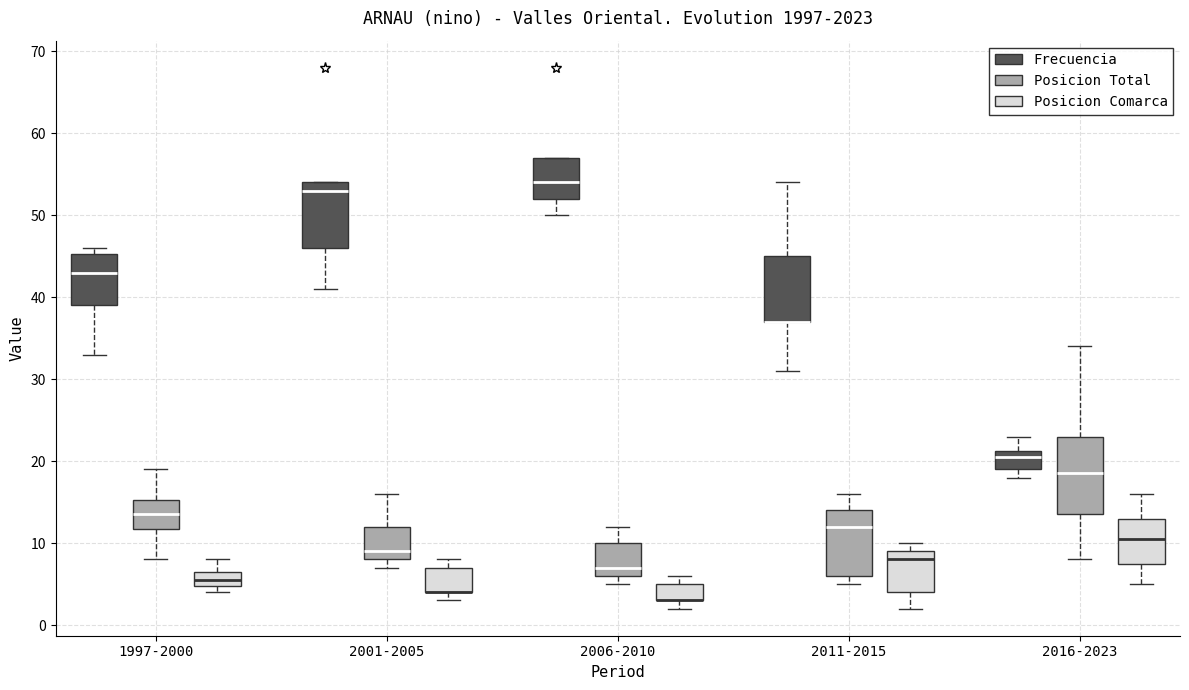

Comparing the boxes themselves (not the whiskers), which one is the tallest?

2016-2023 (Posicion Total)